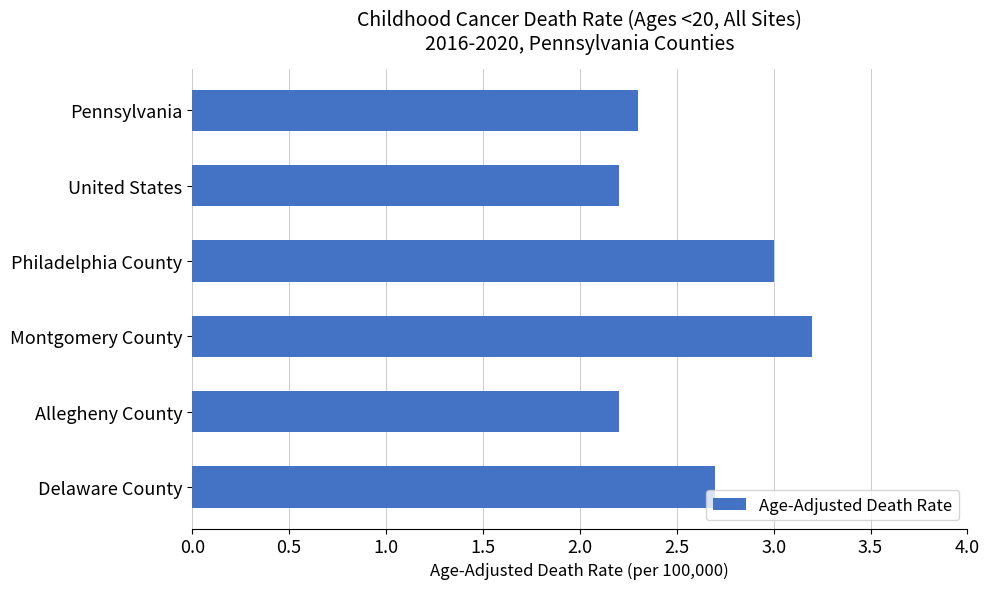

How many distinct data groups are displayed?

1